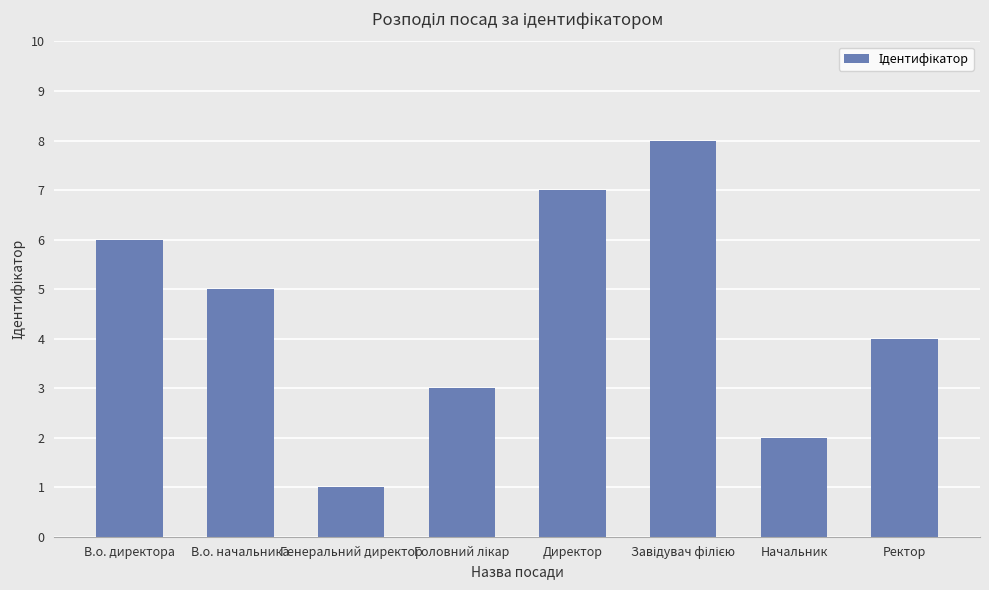

Reading left to right, transcribe all the data shown in this chart.

6	5	1	3	7	8	2	4